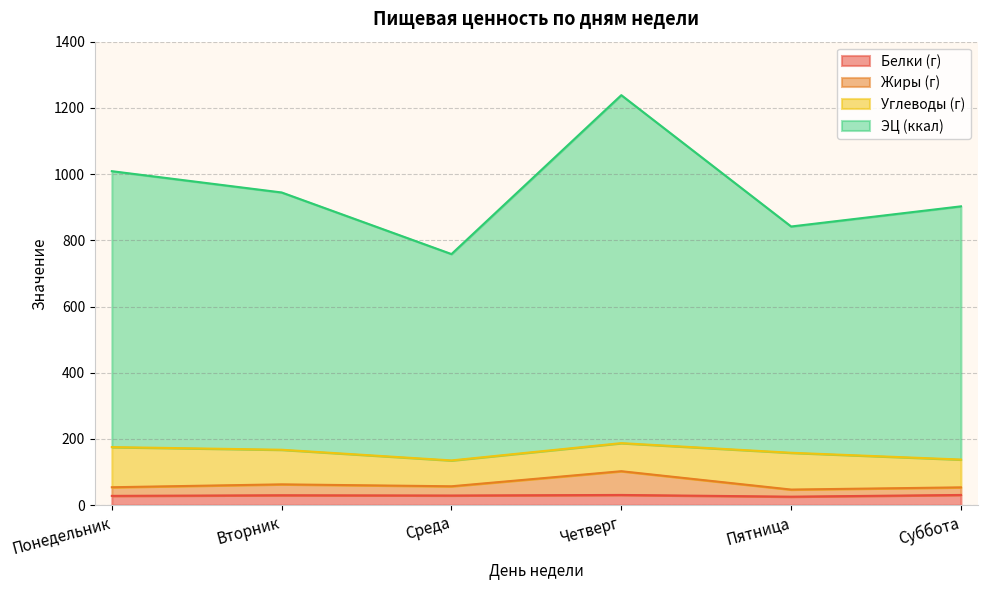

How many data points in ЭЦ (ккал) are above 944?

3